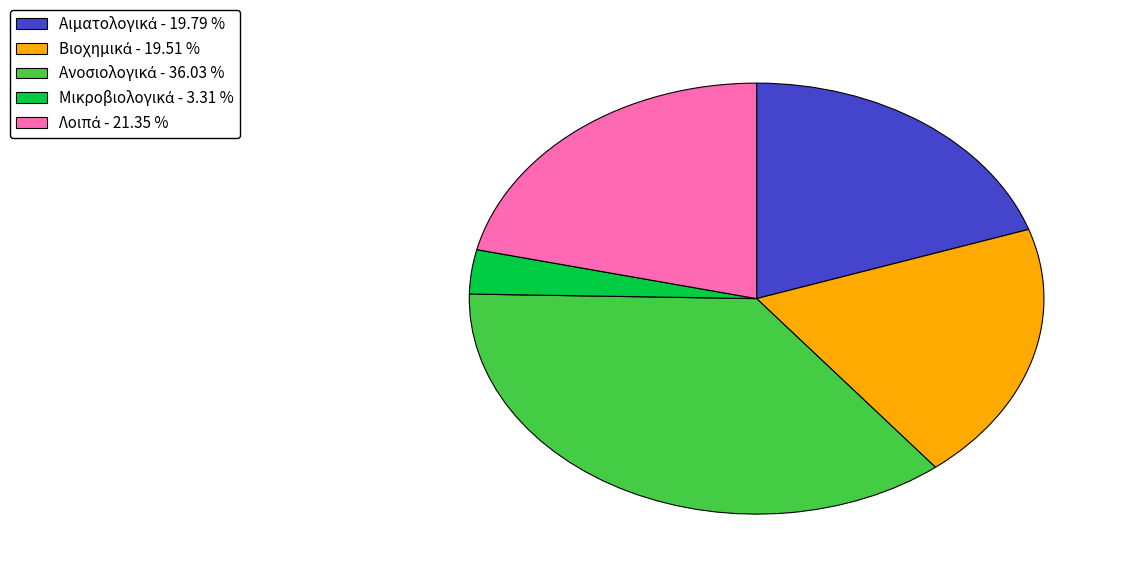

Does any single category account for the majority?

No